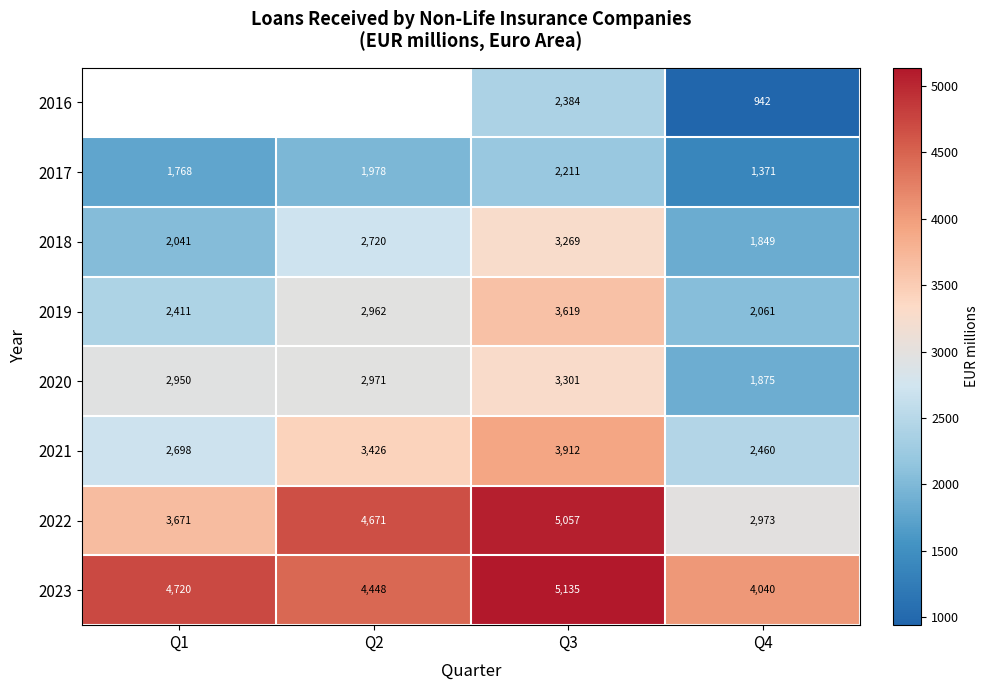

How many values in the 2018 series exceed 2719?

2